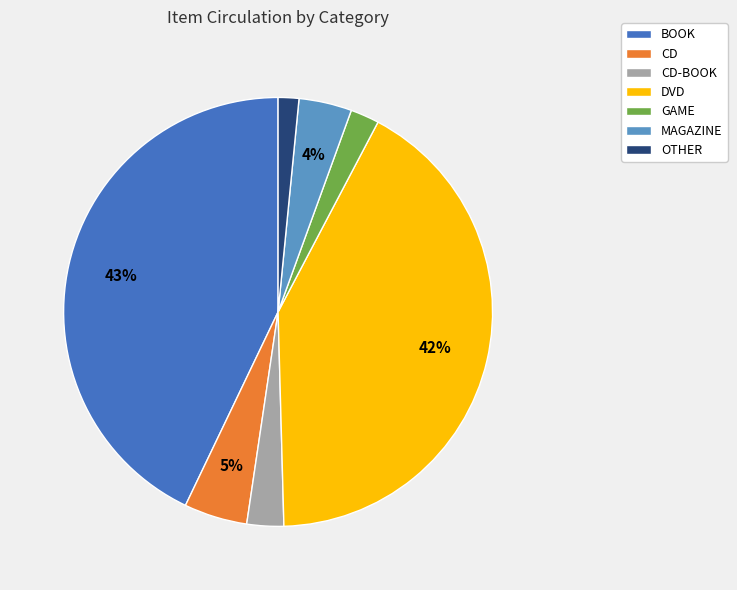

To the nearest percent, what is the average slice percentage?

14%